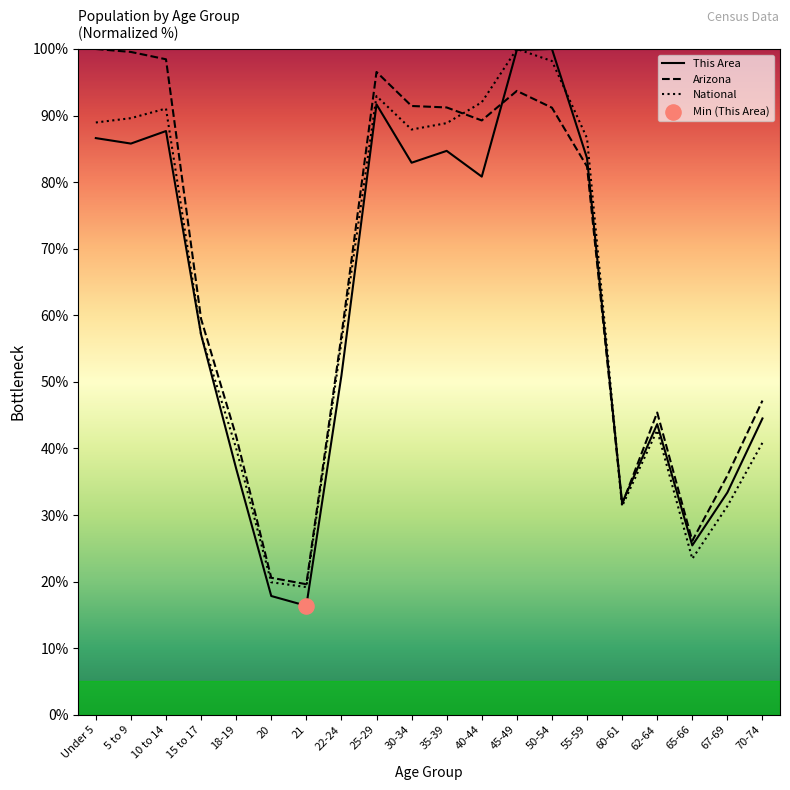

Between 15 to 17 and 21, which series saw the biggest shift?

This Area